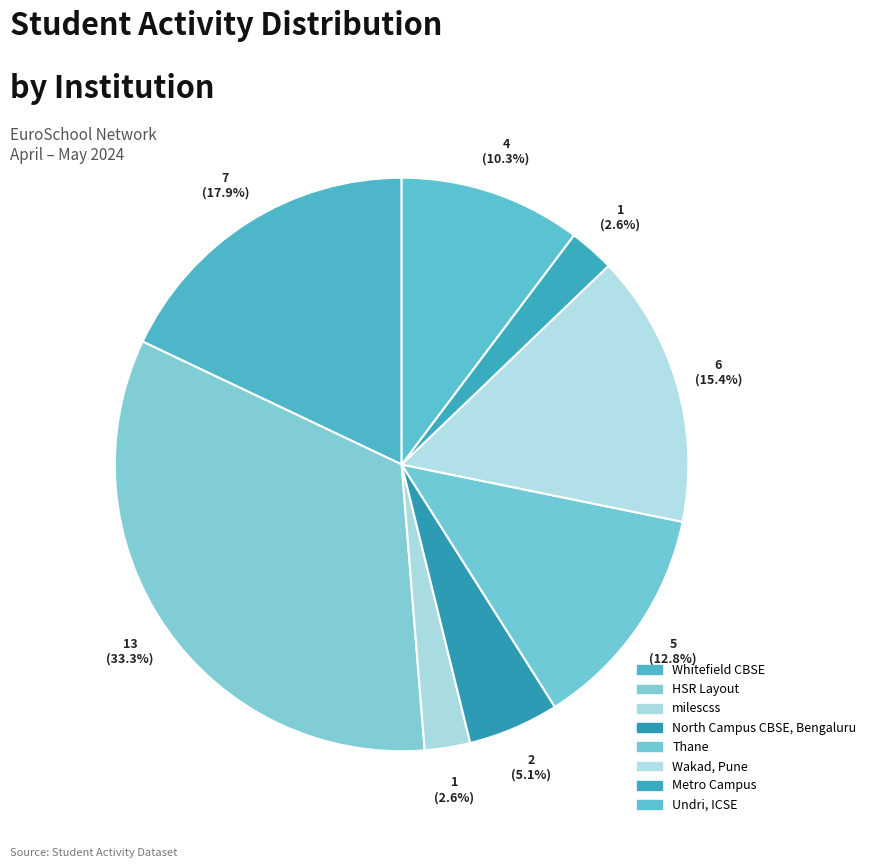

Count the number of slices in the pie.

8